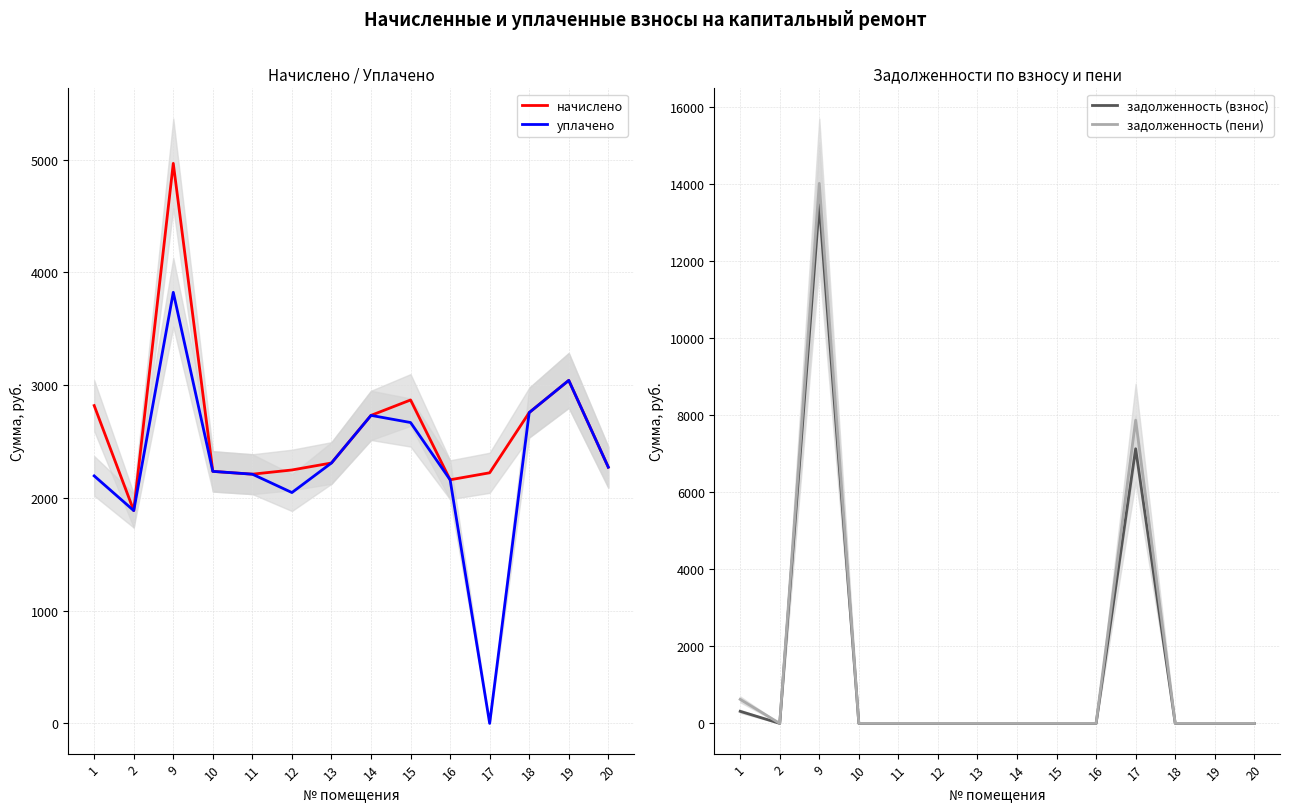

Between which two adjacent categories do задолженность (пени) and уплачено first intersect?

2 and 9